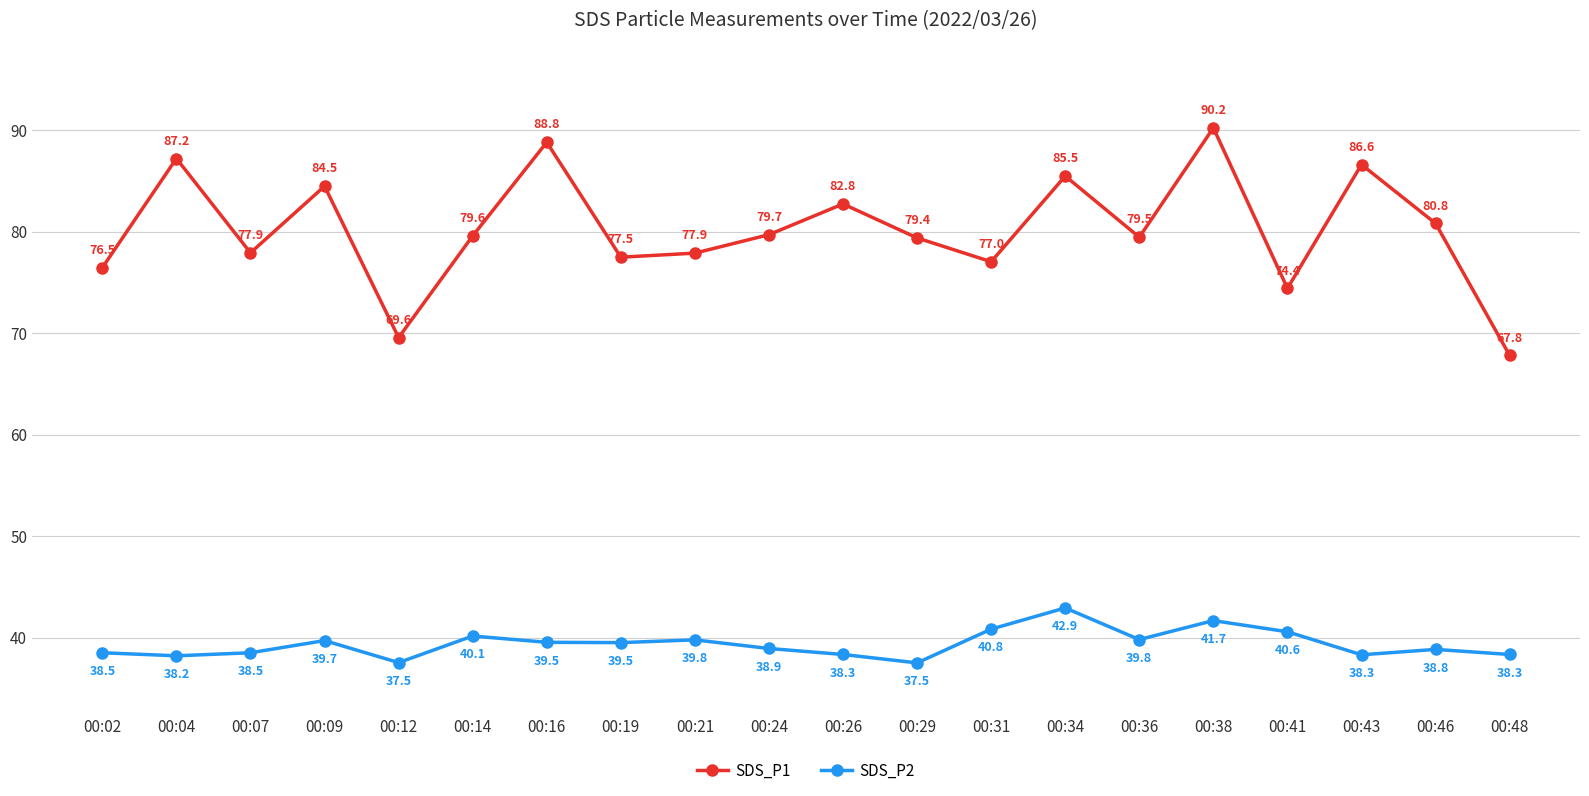

The SDS_P2 series shows 40.8 at 00:31. True or false?

True